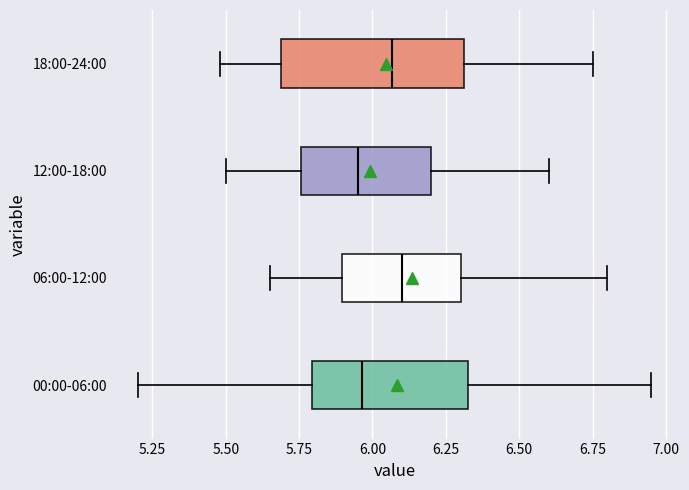

Comparing the boxes themselves (not the whiskers), which one is the widest?

18:00-24:00